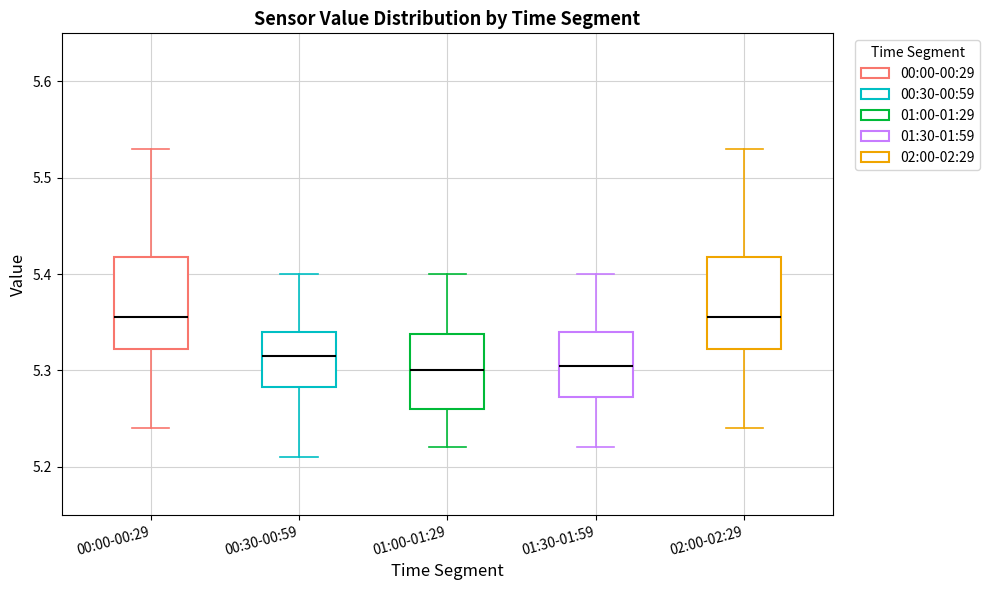

Reading left to right, read every box against the y-axis: the position of its median line, the range the box covers, and the ends of its whiskers. The values are not printed on the chart, so give them approximately, as read against the axis.

00:00-00:29: median 5.36, box 5.32 to 5.42, whiskers 5.24 to 5.53
00:30-00:59: median 5.32, box 5.28 to 5.34, whiskers 5.21 to 5.40
01:00-01:29: median 5.30, box 5.26 to 5.34, whiskers 5.22 to 5.40
01:30-01:59: median 5.31, box 5.27 to 5.34, whiskers 5.22 to 5.40
02:00-02:29: median 5.36, box 5.32 to 5.42, whiskers 5.24 to 5.53